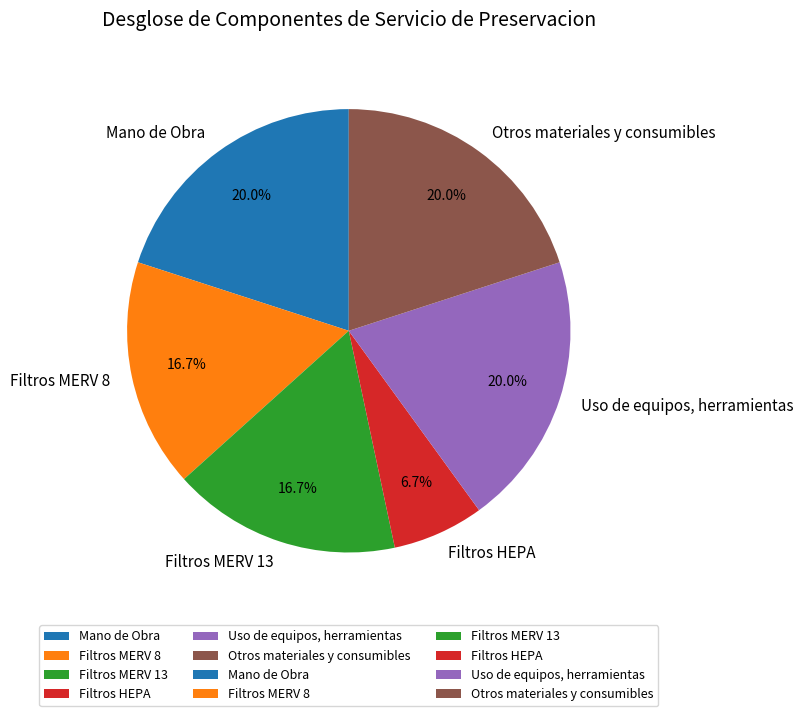

Is it true that Filtros MERV 13 is 28% of the pie?

False